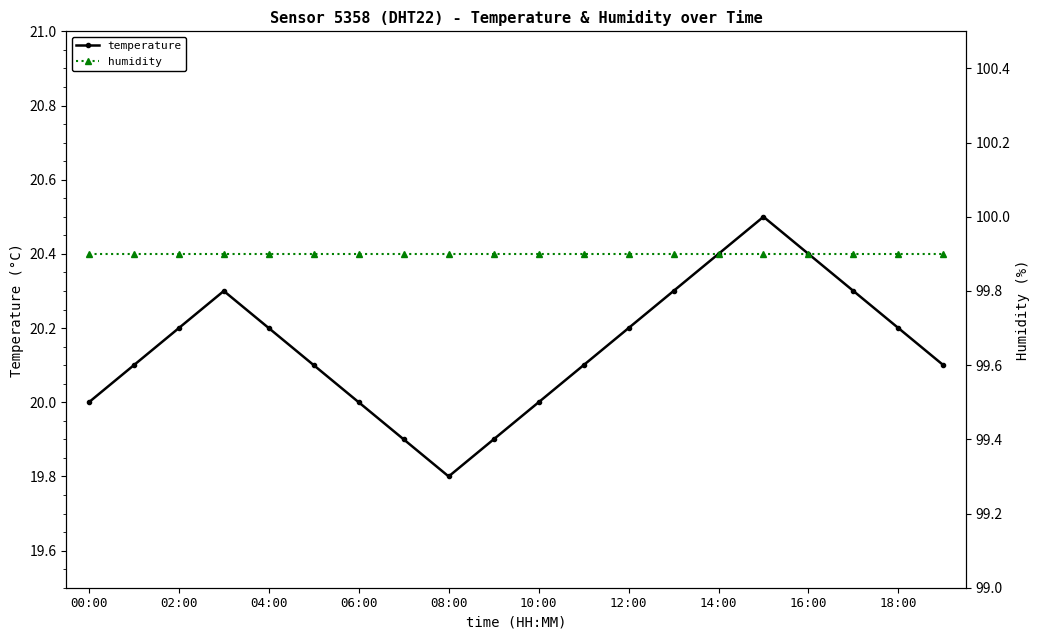

True or false: humidity and temperature intersect in this chart.

False